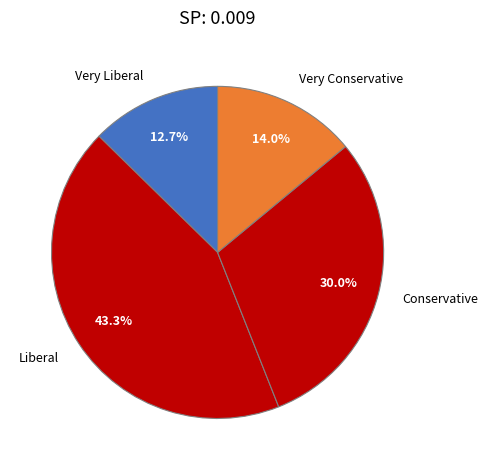

Which has a higher value, Very Conservative or Liberal?

Liberal